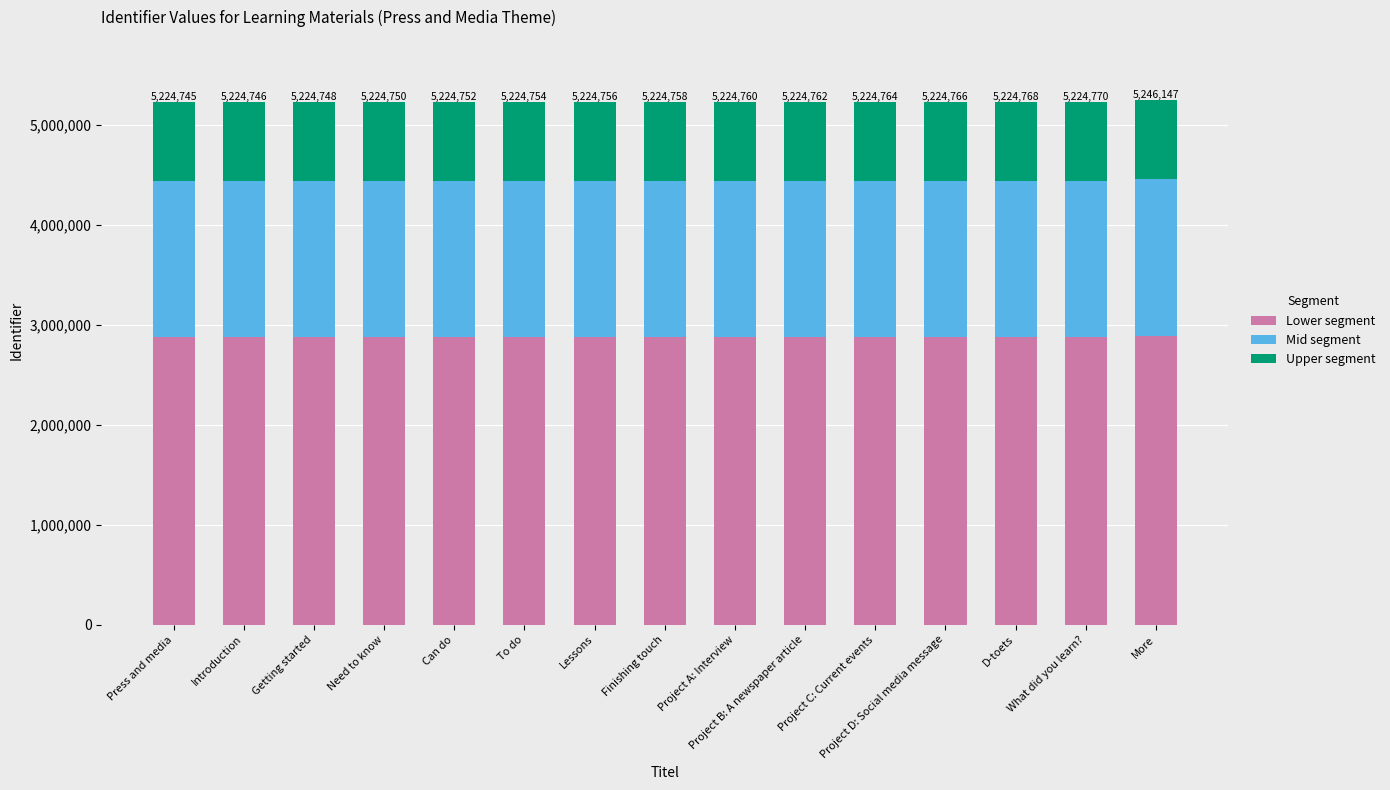

The value of Lower segment at Finishing touch is 4279994.6. True or false?

False